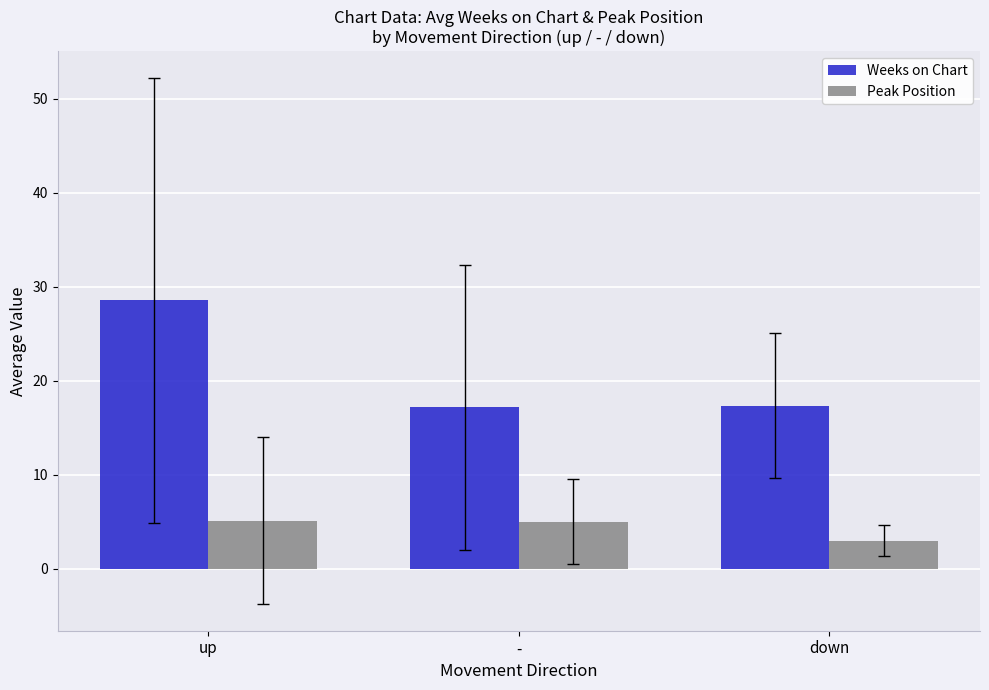

Which series has the largest range (max minus min)?

Weeks on Chart